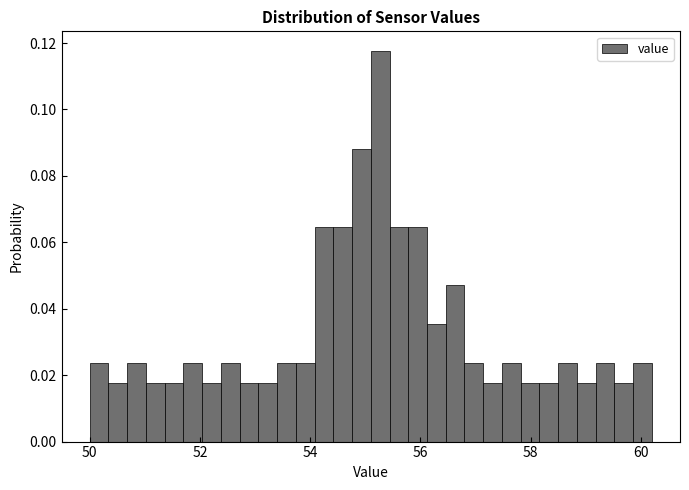

Read against the x-axis, roughly where is the centre of the tallest bar?

55.2